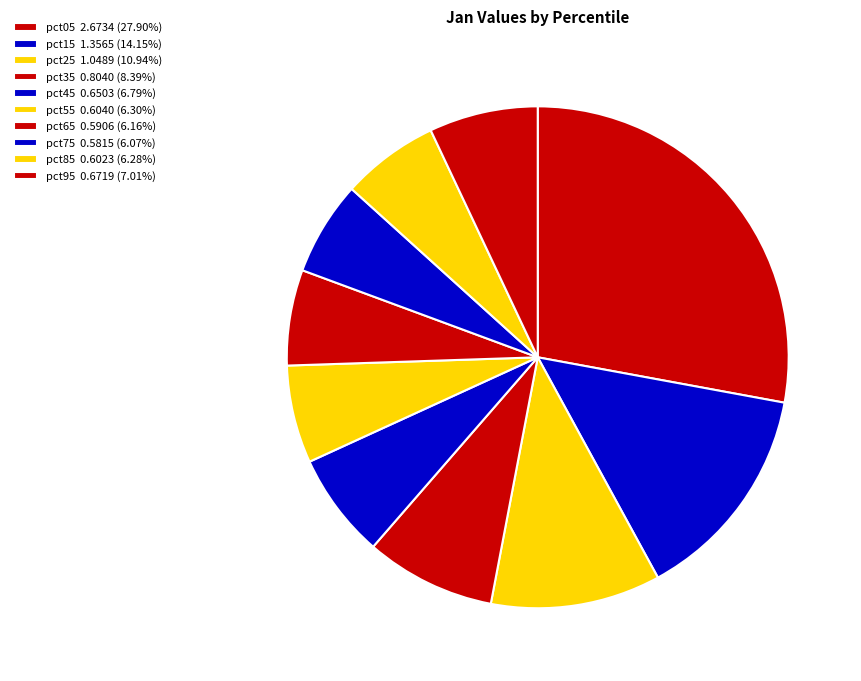

Count the number of slices in the pie.

10